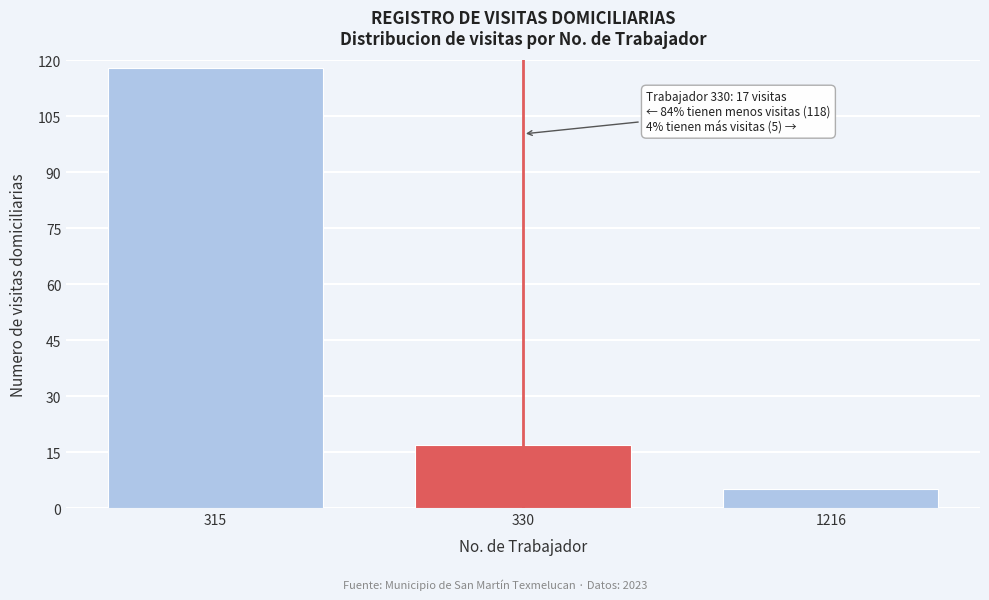

Reading left to right, transcribe all the data shown in this chart.

315=118	330=17	1216=5